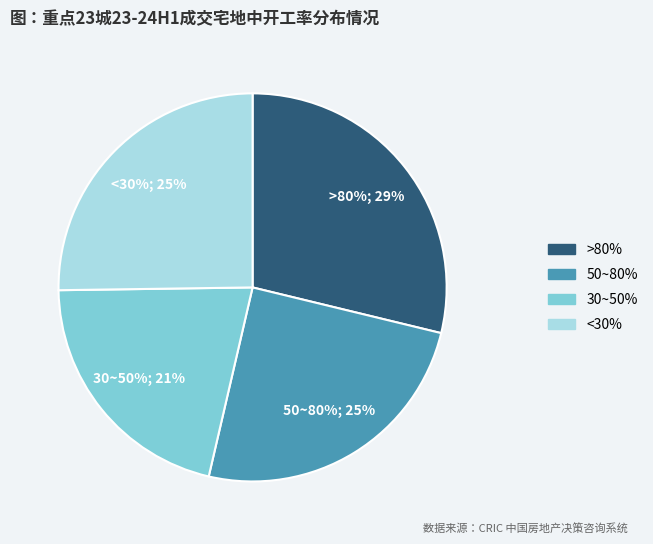

Is it true that pct05 is 39% of the pie?

False